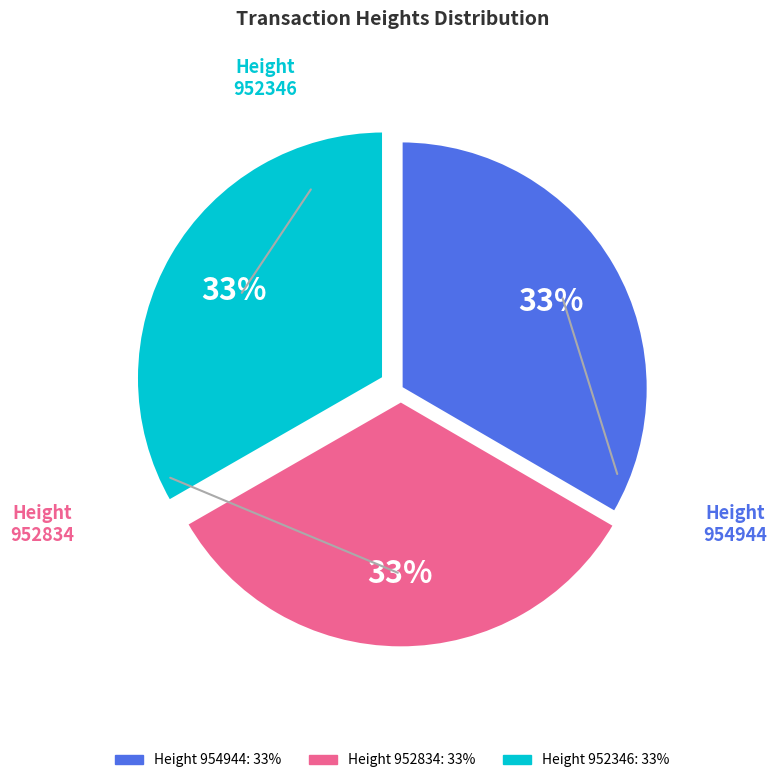

Is the sum of 952834 and 954944 greater than half?

Yes